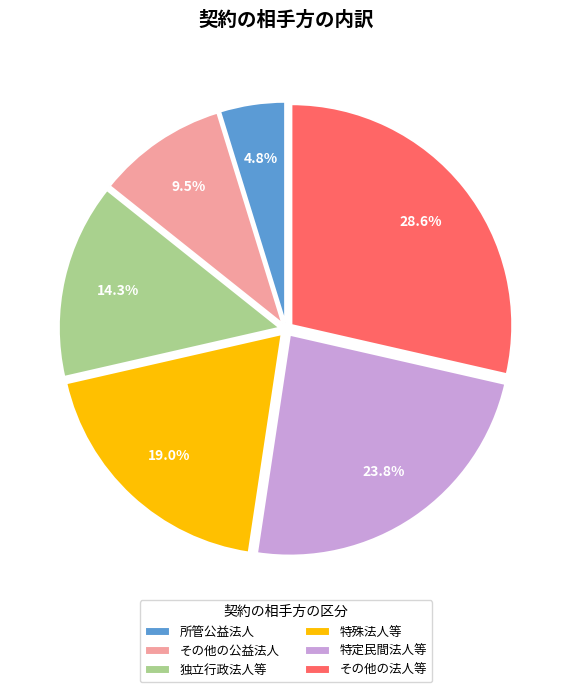

Count the number of slices in the pie.

6